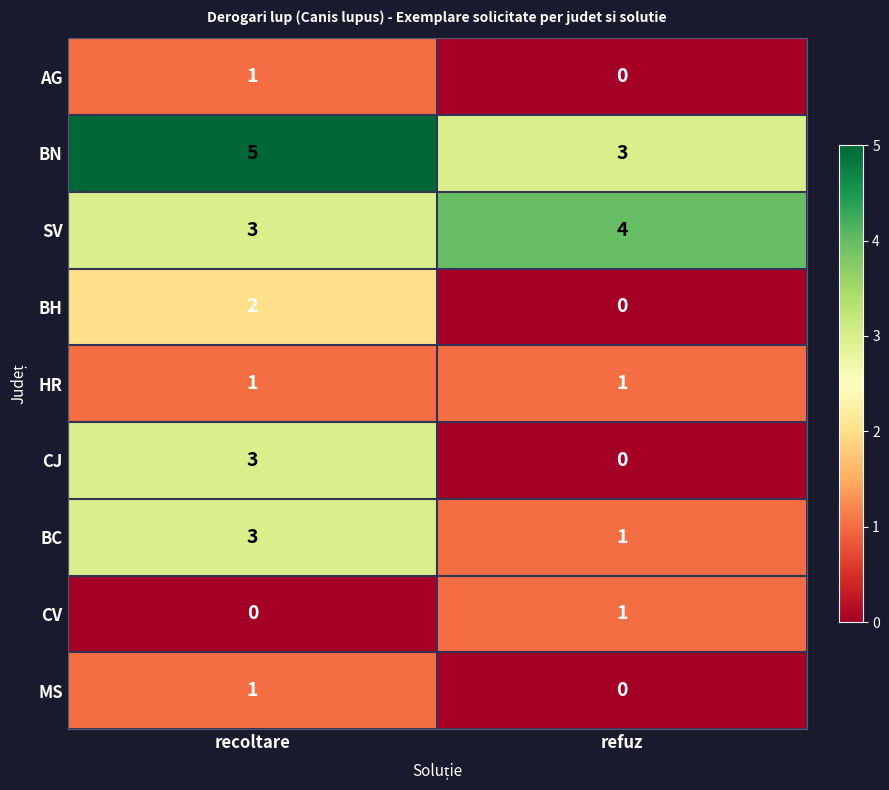

What is the difference between the highest and lowest values at recoltare?

5